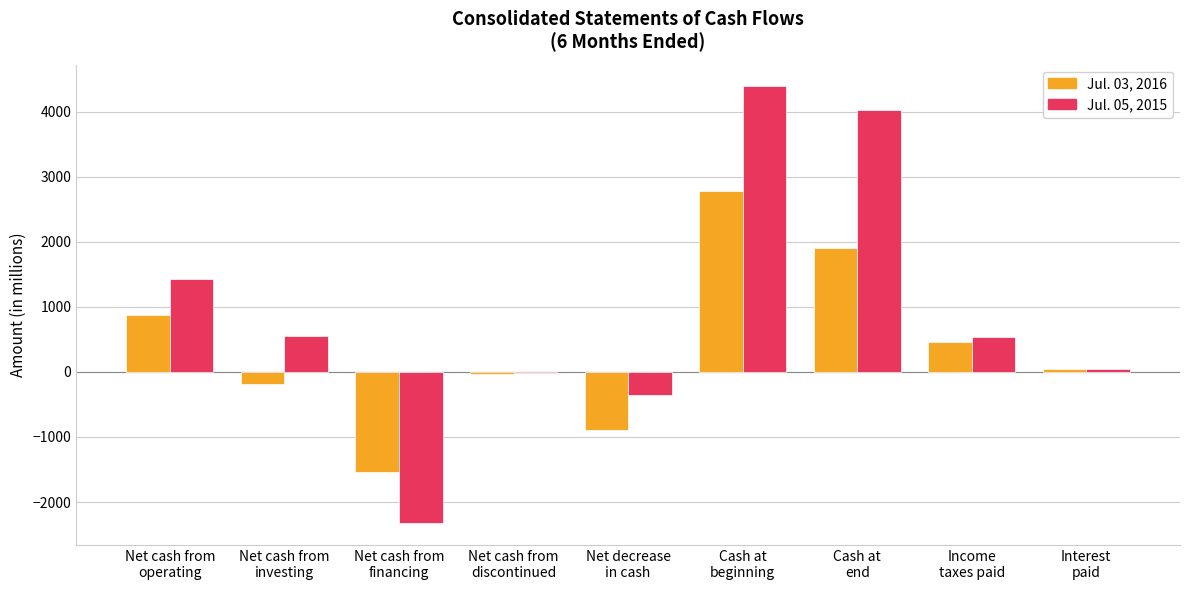

How many categories are shown in the chart?

9